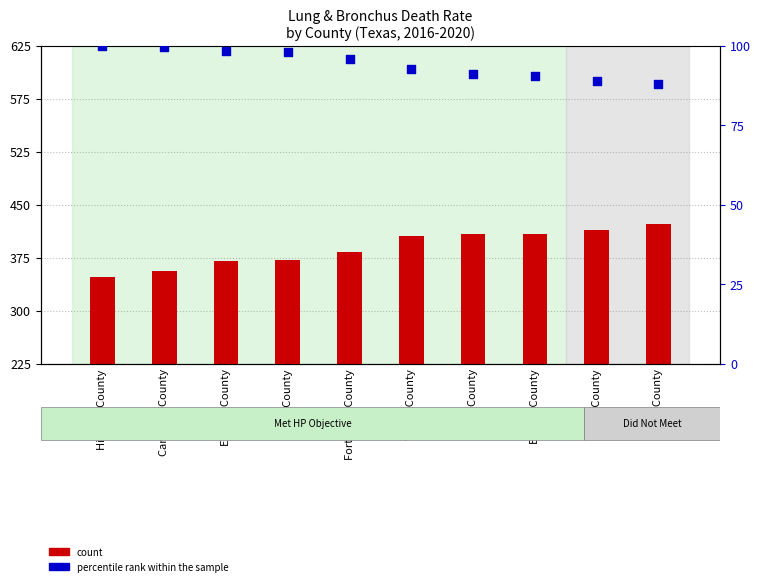

Which series has the largest Y range (max minus min)?

percentile rank within the sample